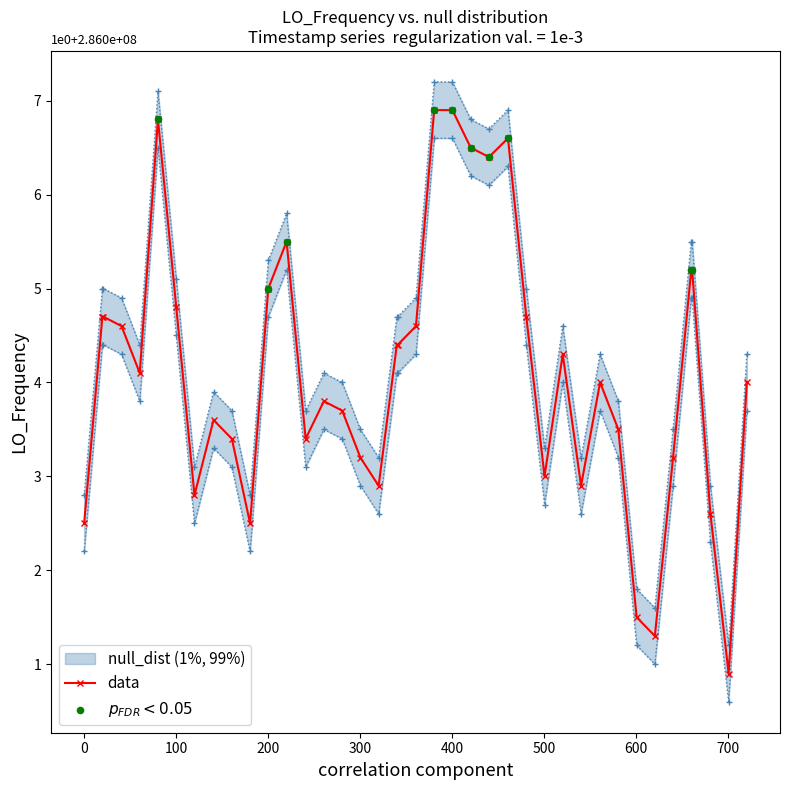

What is the value of the data point at the 19th from the left?

4.4